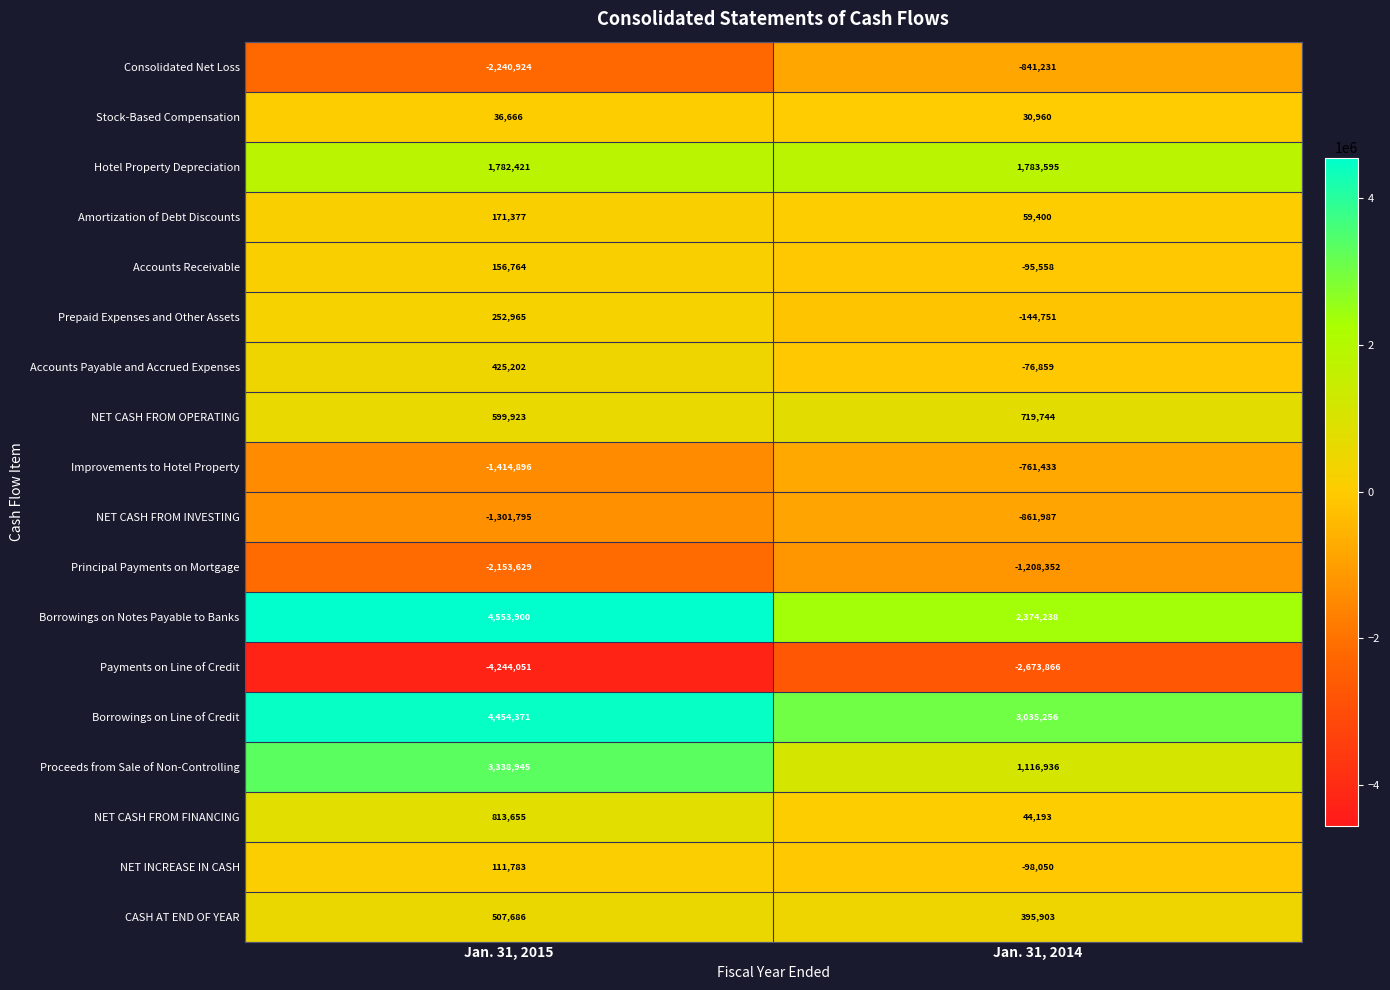

What is the difference between the maximum and minimum values in the NET CASH FROM FINANCING series?

769462